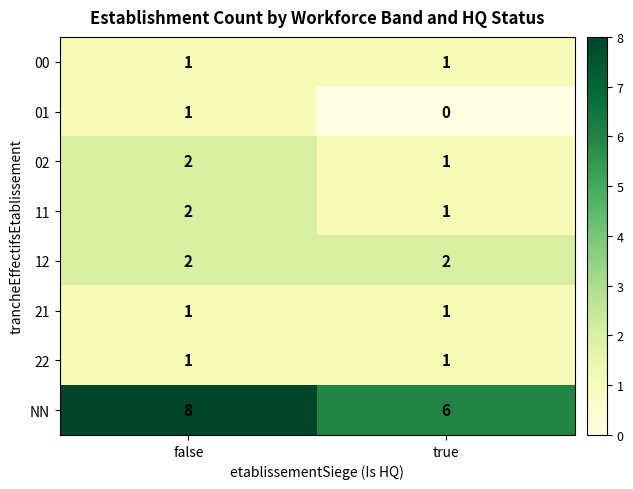

Reading left to right, transcribe all the data shown in this chart.

00: 1	1
01: 1	0
02: 2	1
11: 2	1
12: 2	2
21: 1	1
22: 1	1
NN: 8	6